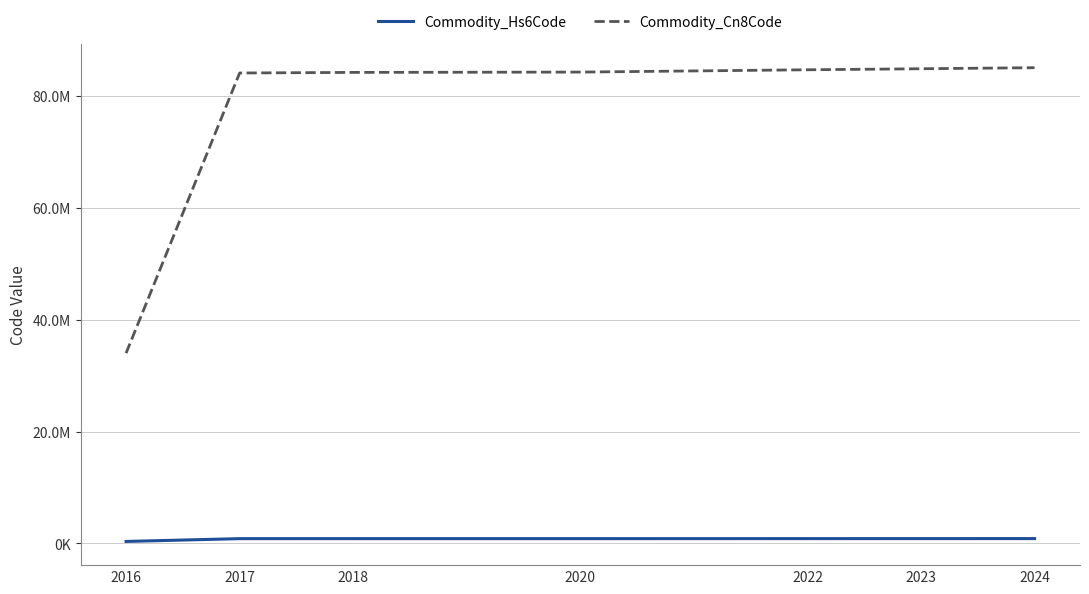

Which series has the largest range (max minus min)?

Commodity_Cn8Code